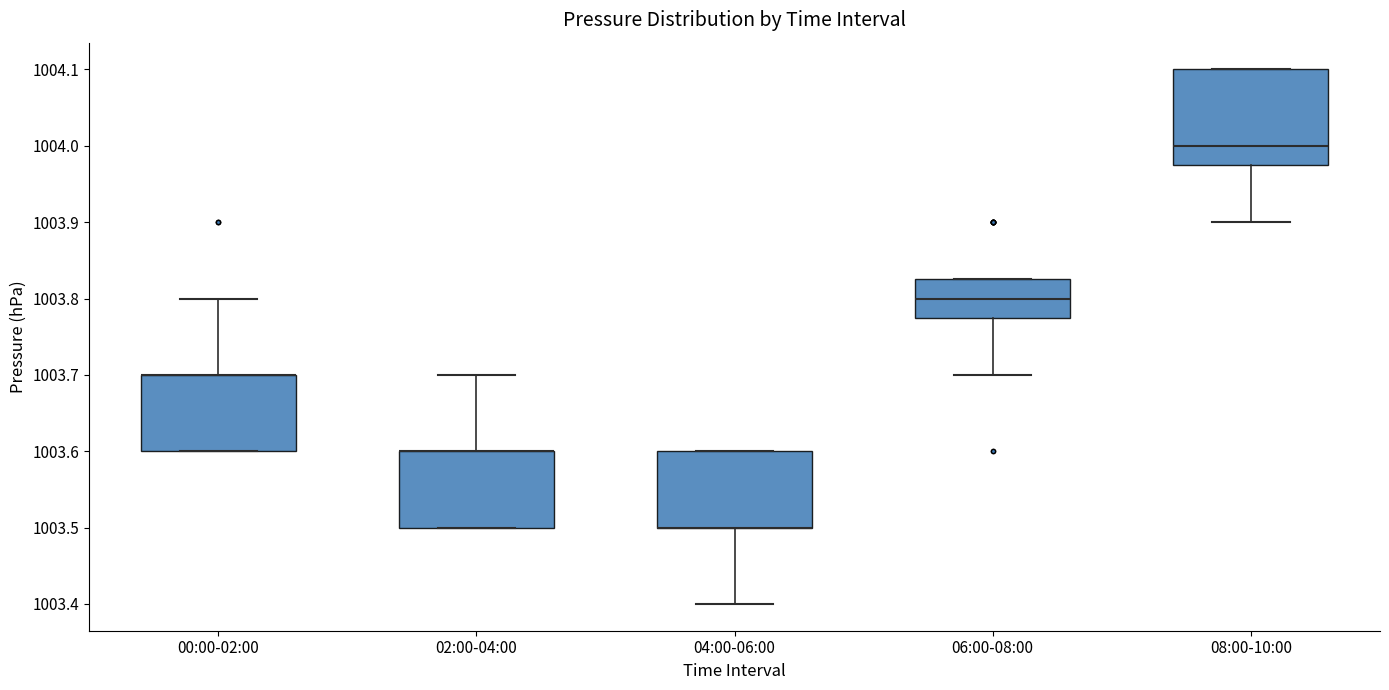

Which box is the tallest, from its lower edge to its upper edge?

08:00-10:00